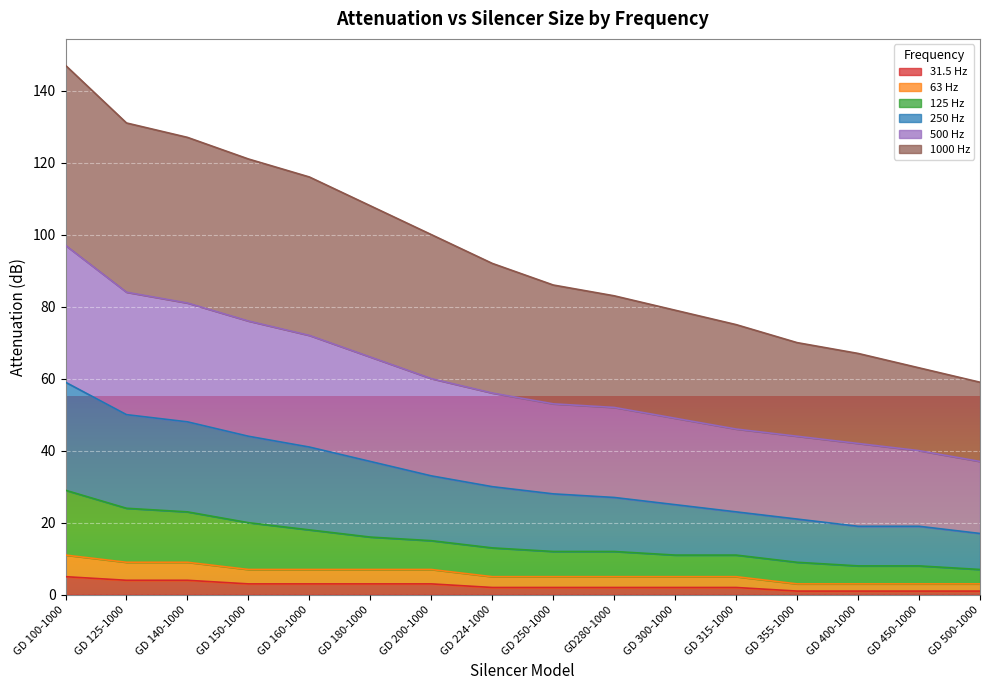

At which label is 125 Hz closest to 18?

GD 160-1000